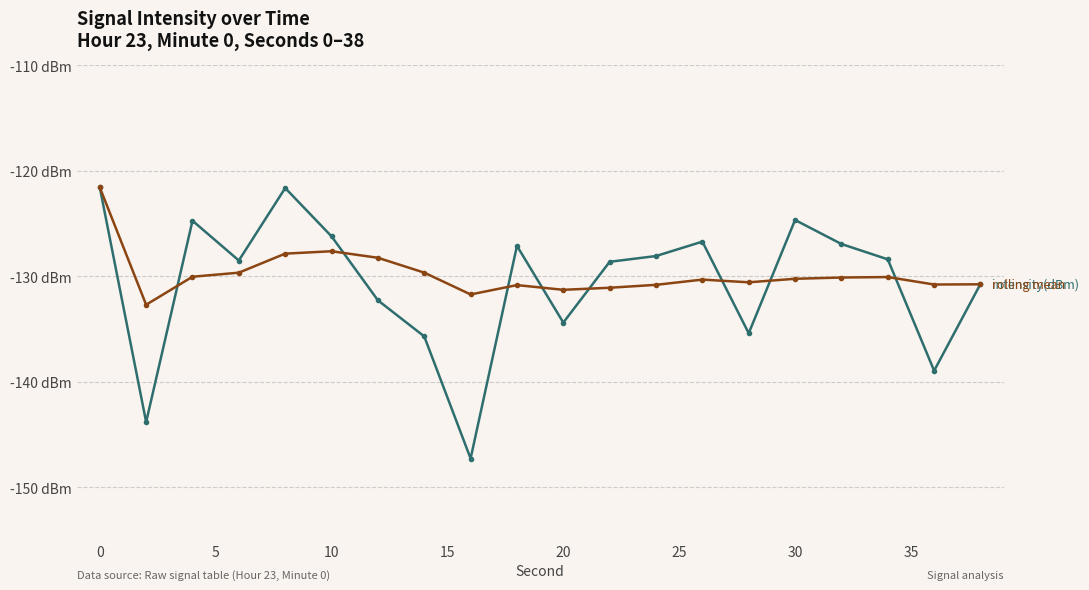

Reading right to left, what are all the values shown in this chart?

intensity(dBm): -130.7	-139.0	-128.4	-126.9	-124.7	-135.4	-126.7	-128.1	-128.6	-134.4	-127.1	-147.3	-135.7	-132.3	-126.2	-121.6	-128.5	-124.7	-143.8	-121.6
rolling mean (dBm): -130.8	-130.8	-130.1	-130.1	-130.2	-130.6	-130.3	-130.8	-131.1	-131.3	-130.8	-131.7	-129.6	-128.2	-127.6	-127.8	-129.7	-130.0	-132.7	-121.6